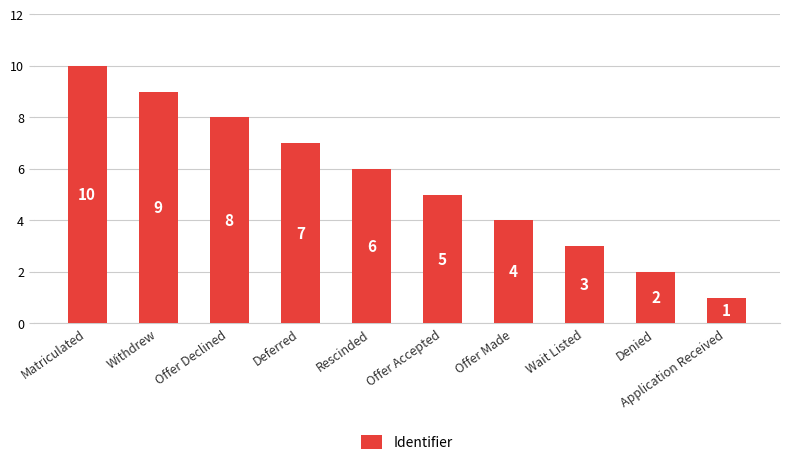

Which label corresponds to the largest value in the chart?

Matriculated